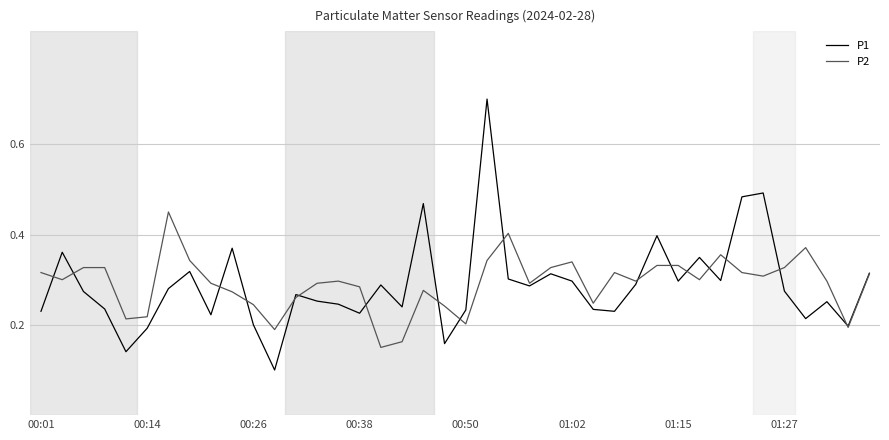

Which series has the widest spread of values?

P1